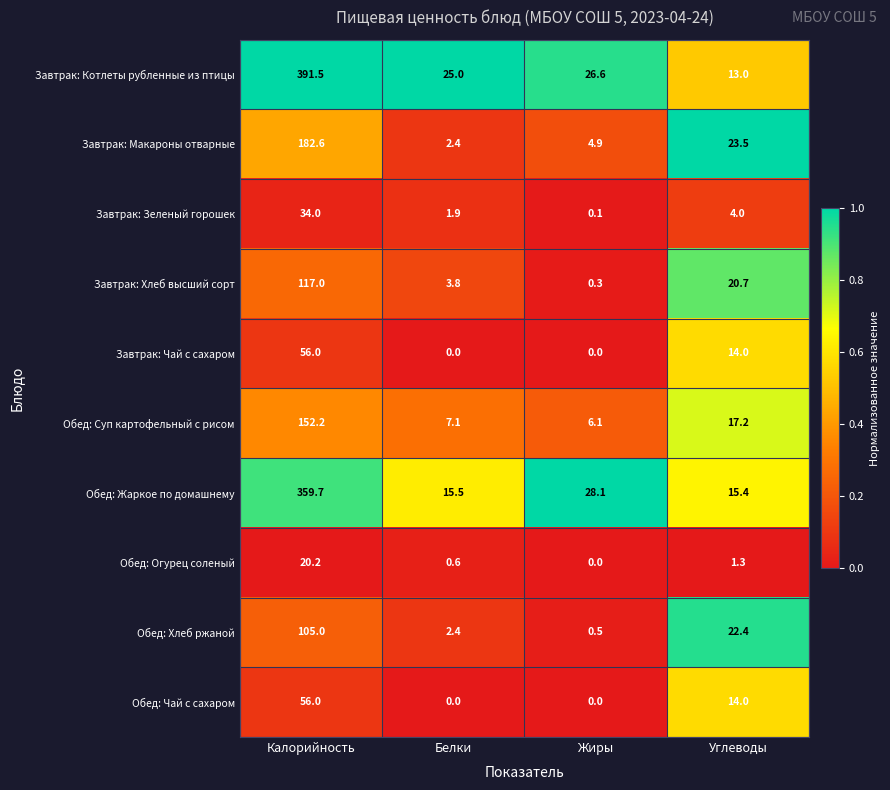

What is the maximum value shown in the chart?

391.5